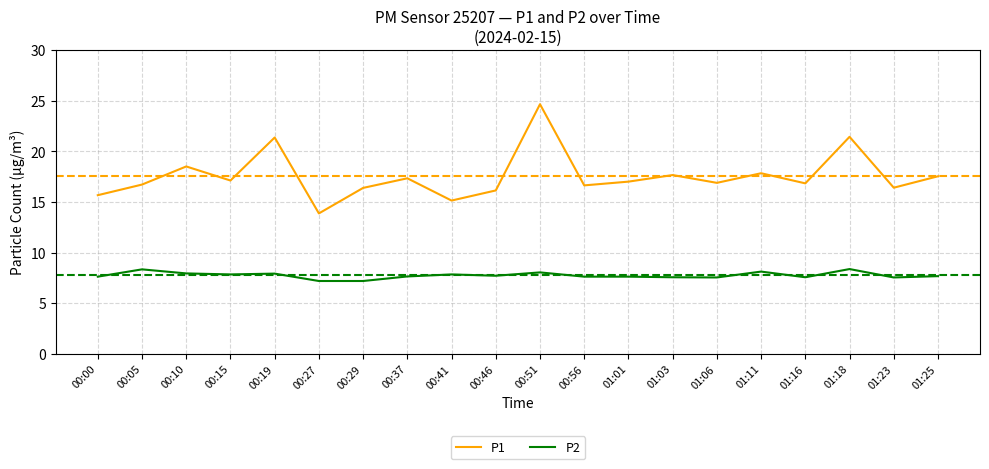

Is it true that P2 equals 12.2 at 01:18?

False